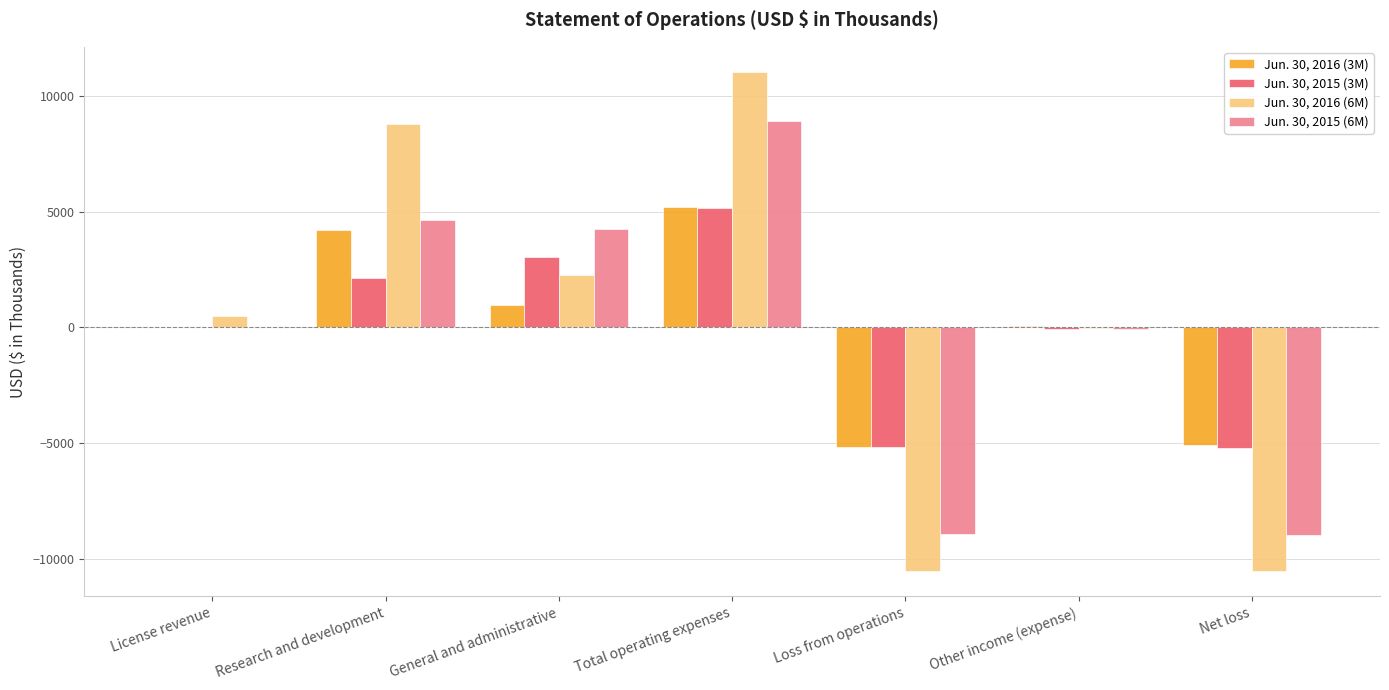

What is the total value across all series at Research and development?

19817